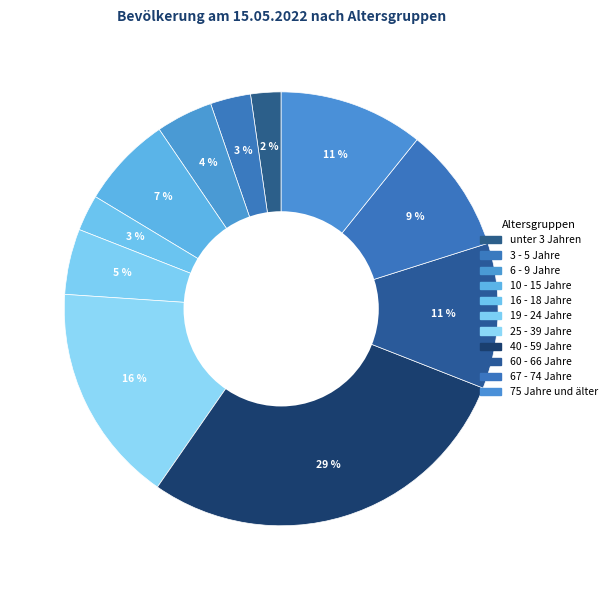

To the nearest percent, what is the average slice percentage?

9%